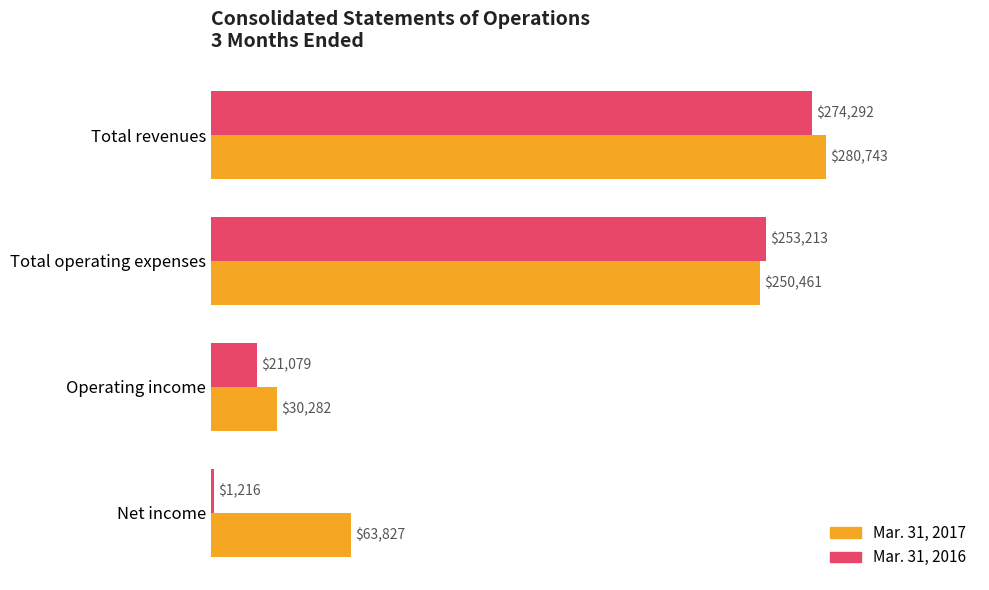

True or false: Mar. 31, 2016 has a value of 54284 at Total operating expenses.

False